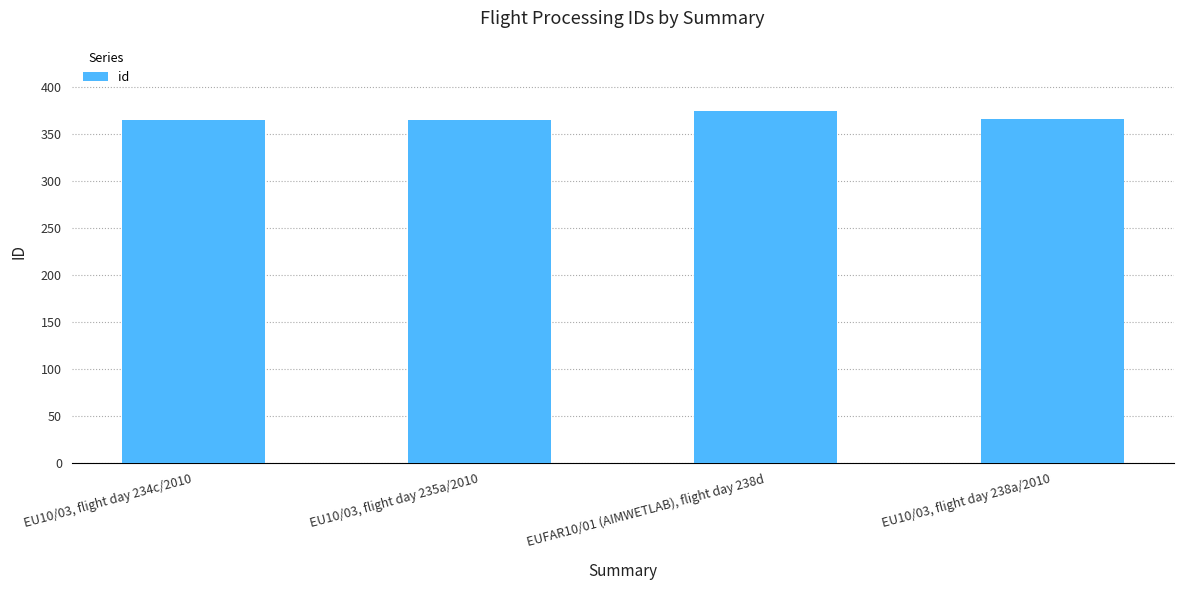

What value does the data have at EU10/03, flight day 234c/2010, to the nearest 5?

365